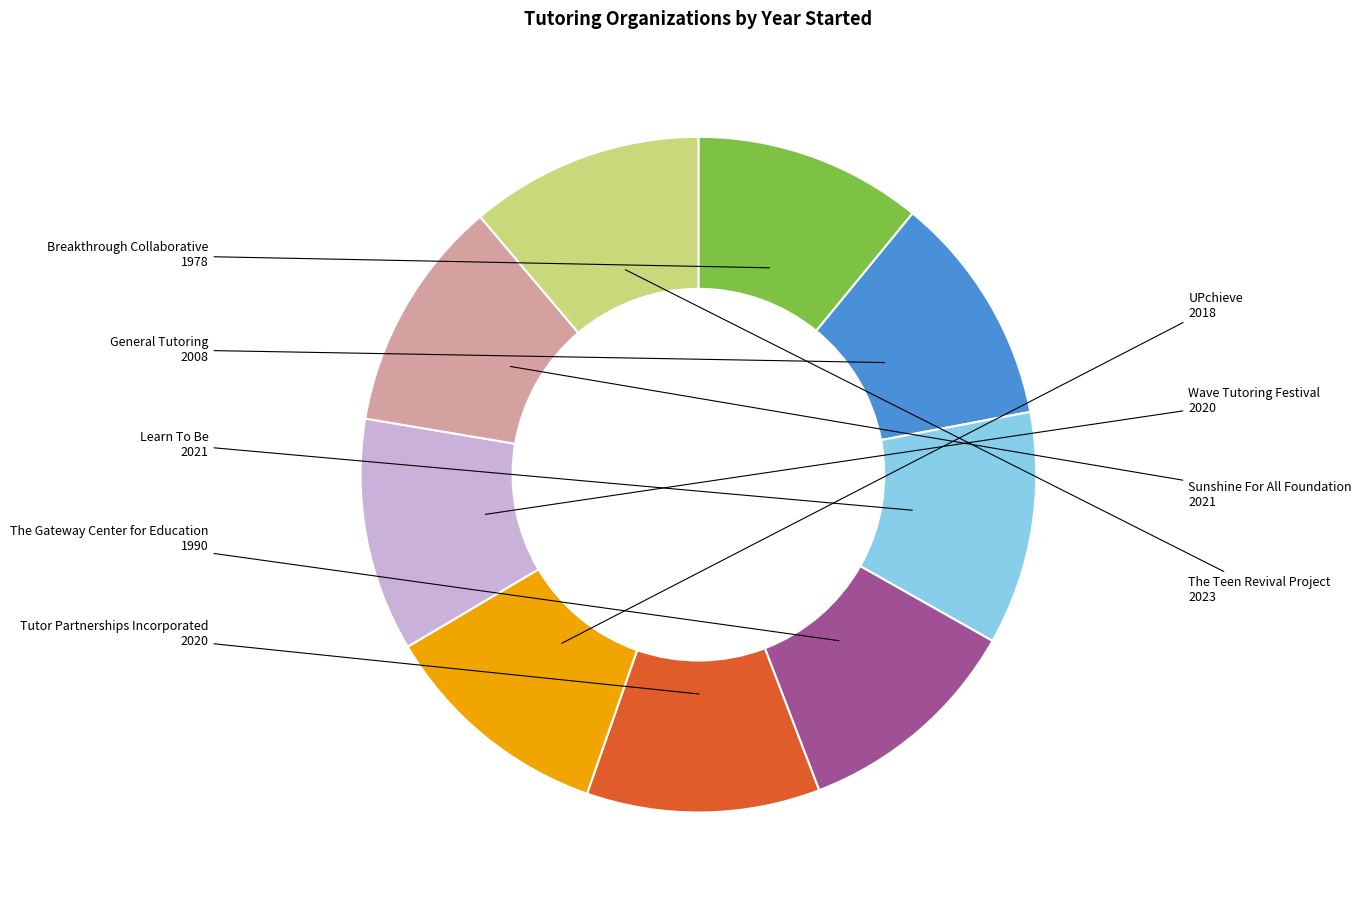

How many segments does this pie chart have?

9